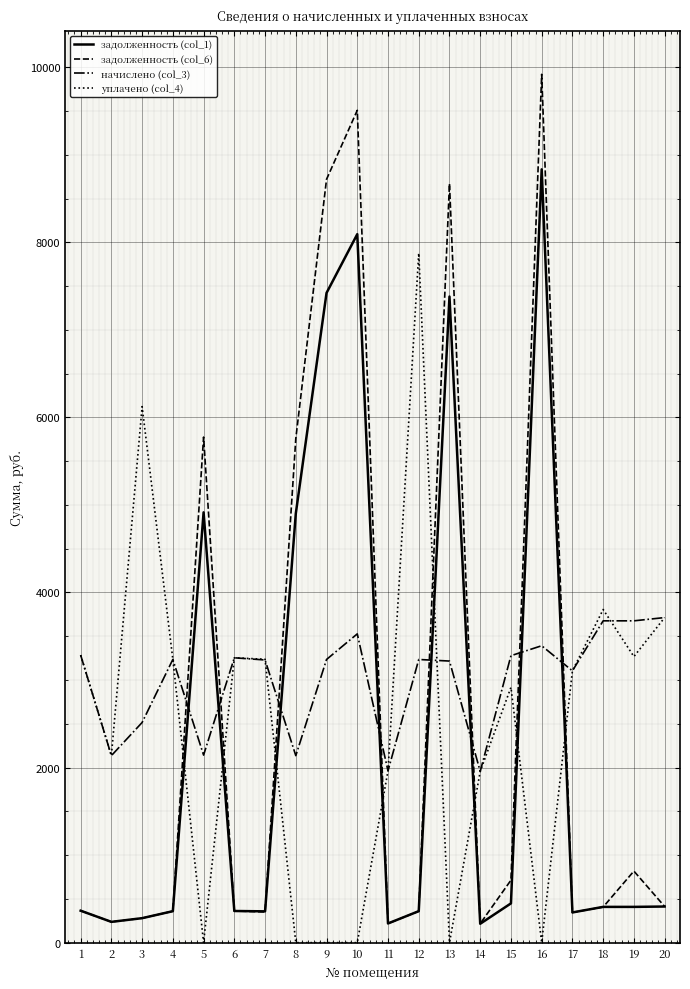

At how many categories does at least one series exceed 9007?

2